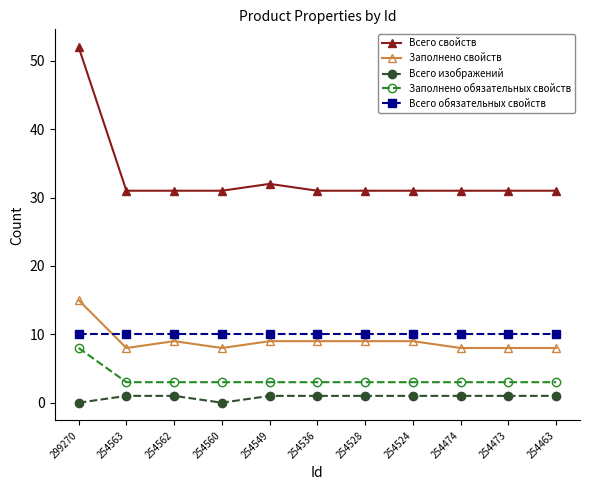

What is the total value across all series at 254473?

53